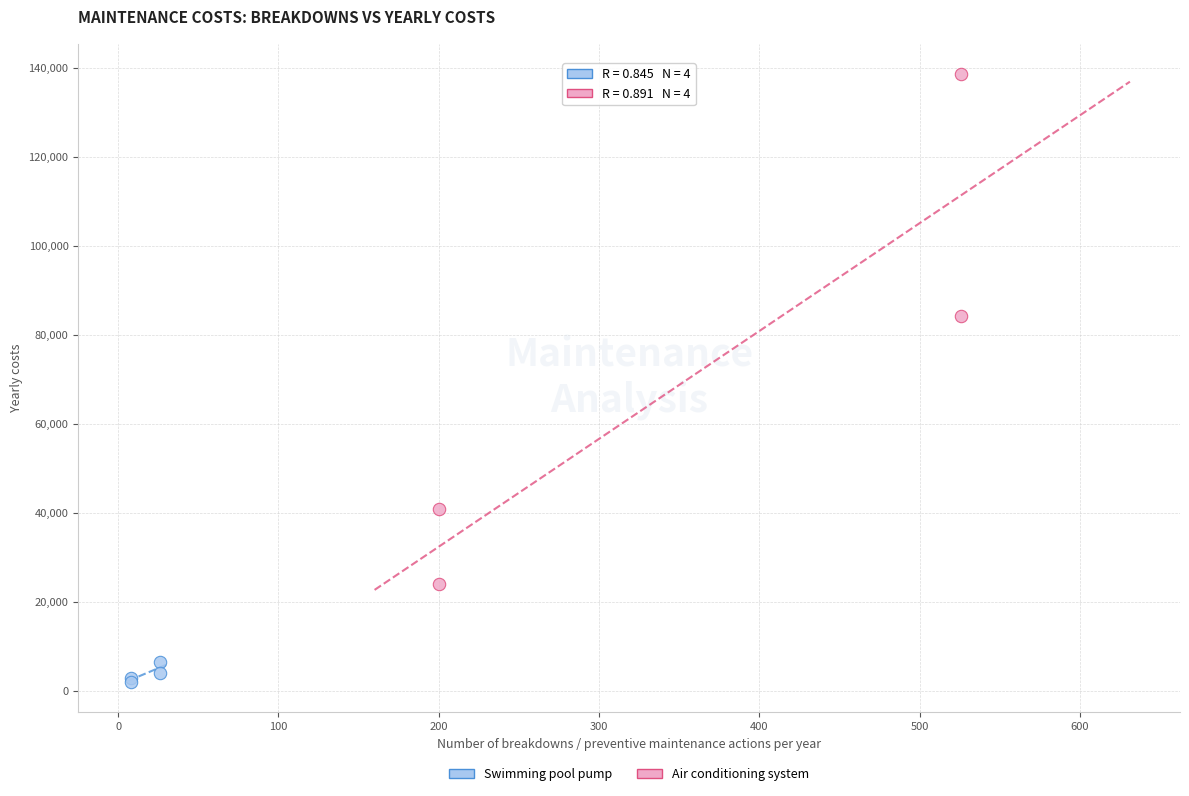

Which series contains the highest Y value?

Air conditioning system